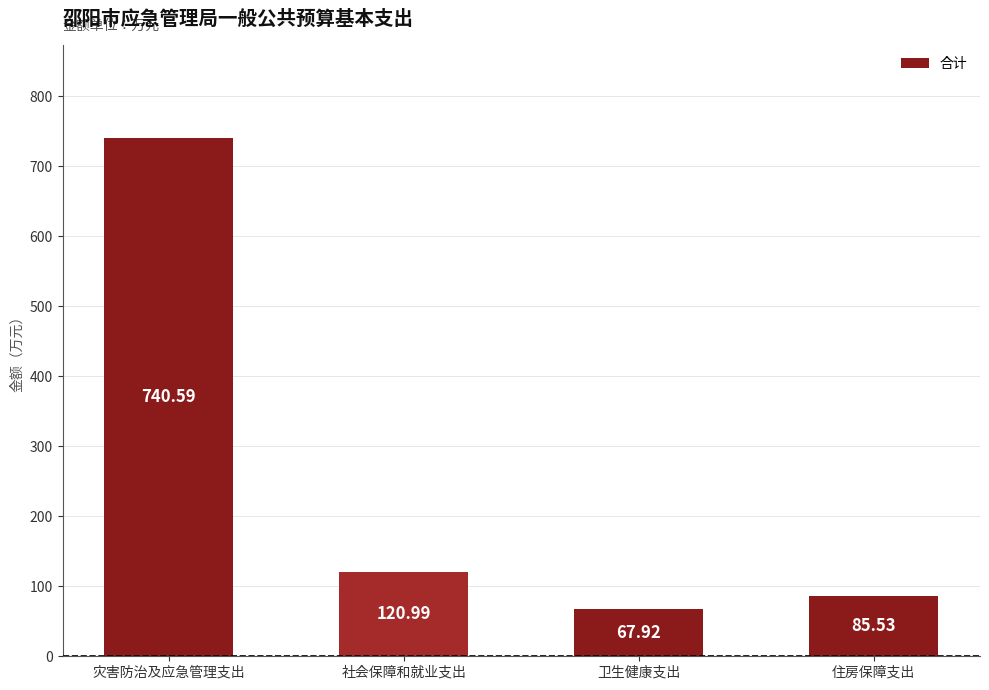

What is the change in value from 社会保障和就业支出 to 卫生健康支出?

-53.1